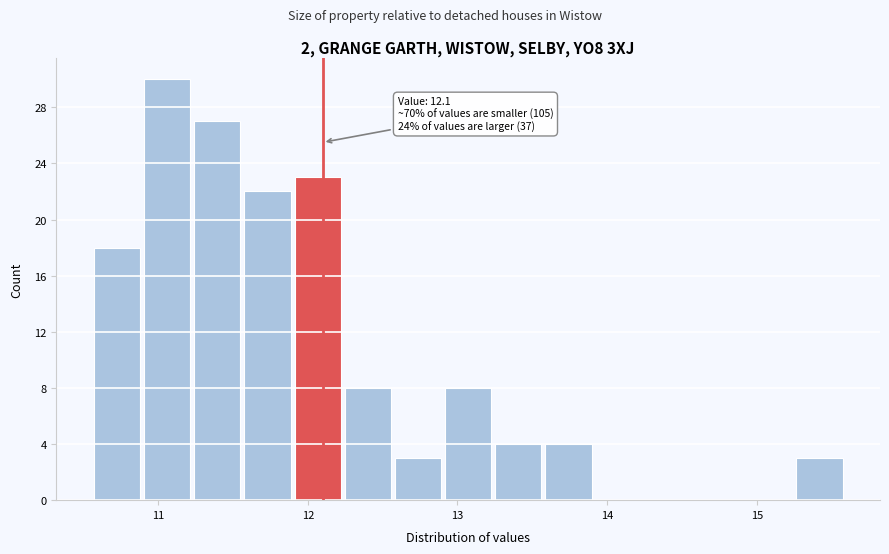

Read against the x-axis, roughly where is the centre of the tallest bar?

11.1